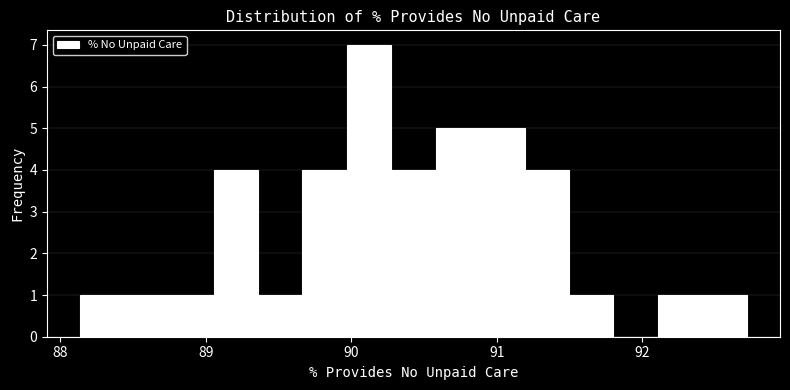

Read against the x-axis, roughly where is the centre of the tallest bar?

90.1